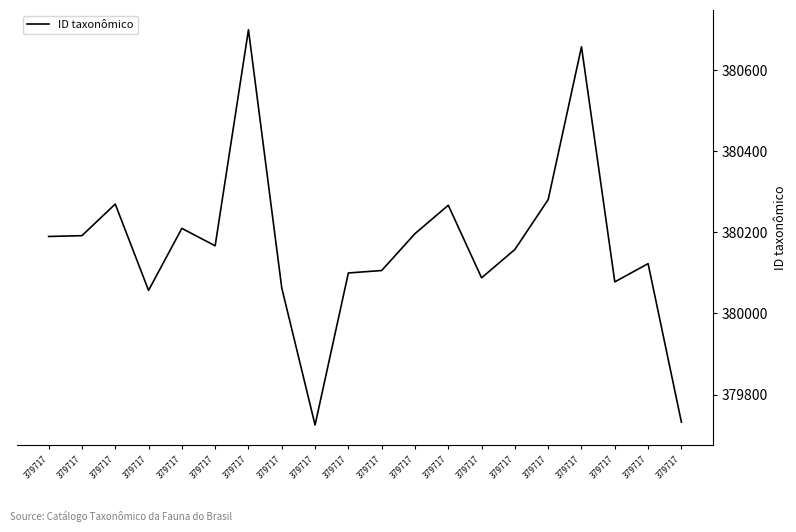

Count the number of categories in the chart.

20